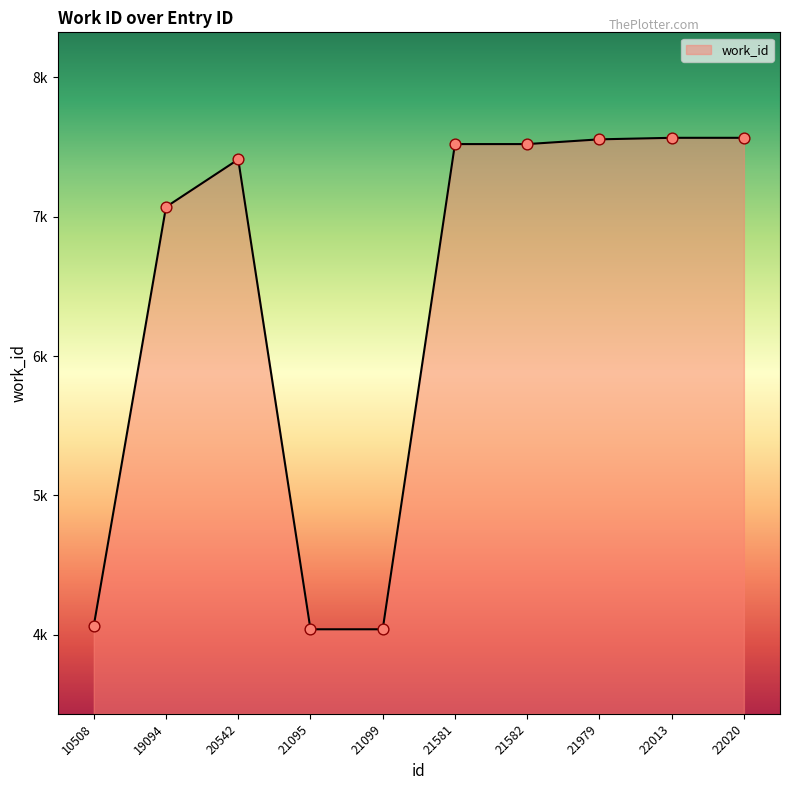

Between 20542 and 22020, which is larger?

22020